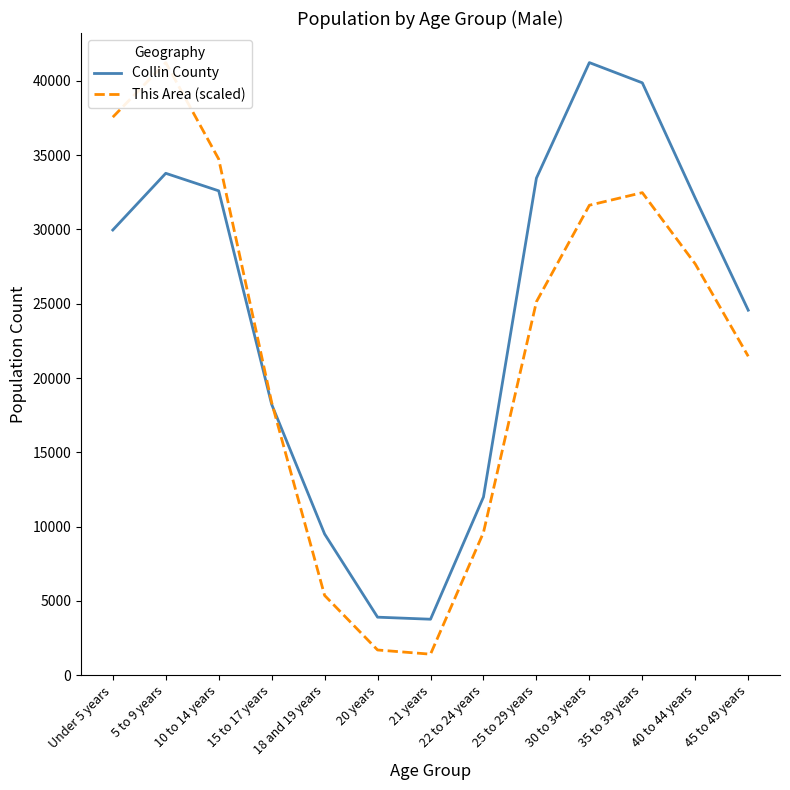

At which label is Collin County closest to 22499?

45 to 49 years